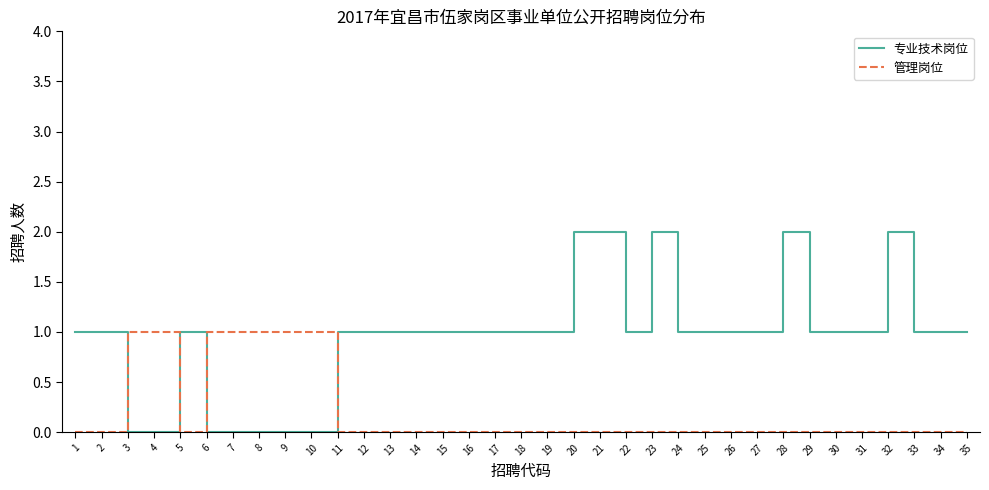

What is the total value across all series at 24?

1